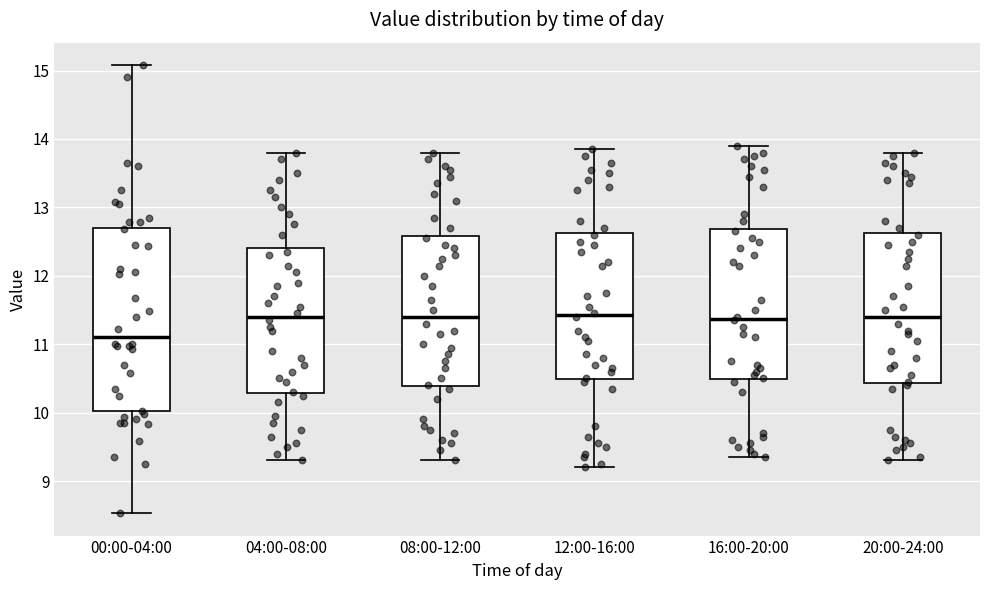

Reading left to right, transcribe this box plot: for each box, give where its median line is, the range the box spans, and where its two whiskers end, as read against the y-axis. The values are not printed on the chart, so give them approximately, as read against the axis.

00:00-04:00: median 11.1, box 10.0 to 12.7, whiskers 8.5 to 15.1
04:00-08:00: median 11.4, box 10.3 to 12.4, whiskers 9.3 to 13.8
08:00-12:00: median 11.4, box 10.4 to 12.6, whiskers 9.3 to 13.8
12:00-16:00: median 11.4, box 10.5 to 12.6, whiskers 9.2 to 13.9
16:00-20:00: median 11.4, box 10.5 to 12.7, whiskers 9.4 to 13.9
20:00-24:00: median 11.4, box 10.4 to 12.6, whiskers 9.3 to 13.8